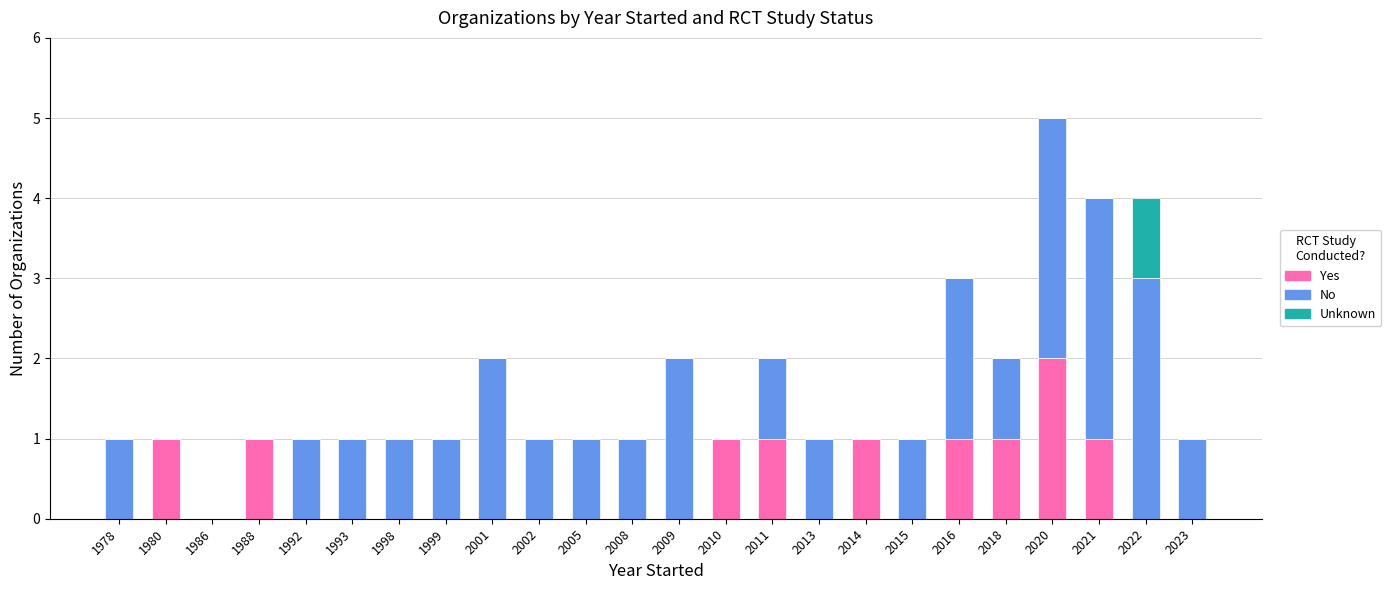

The value of Yes at 1998 is 1. True or false?

False